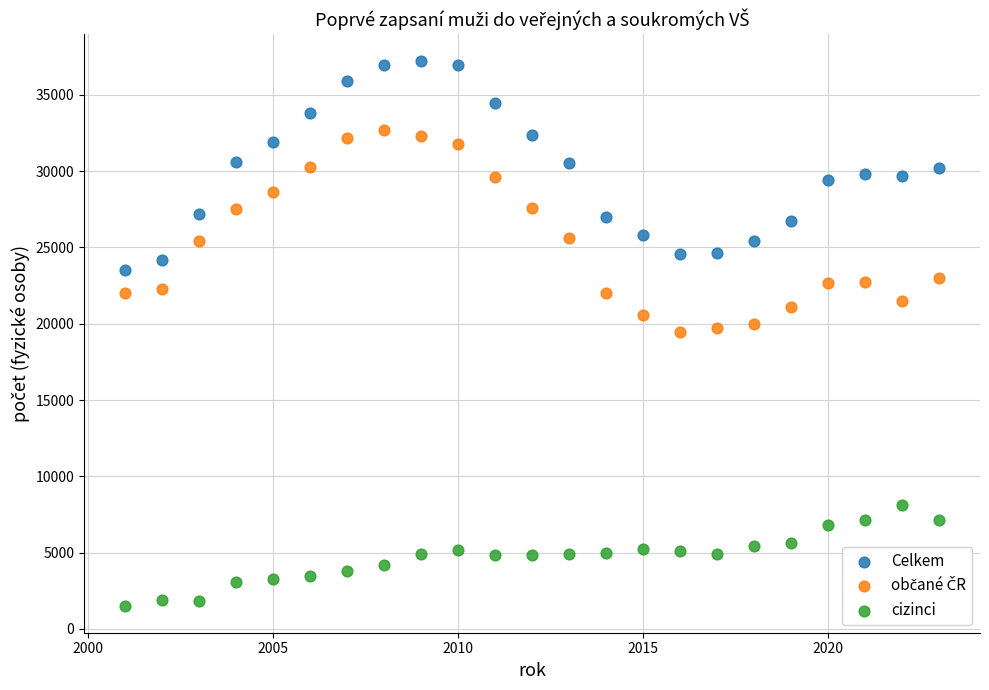

Which series contains the lowest Y value?

cizinci